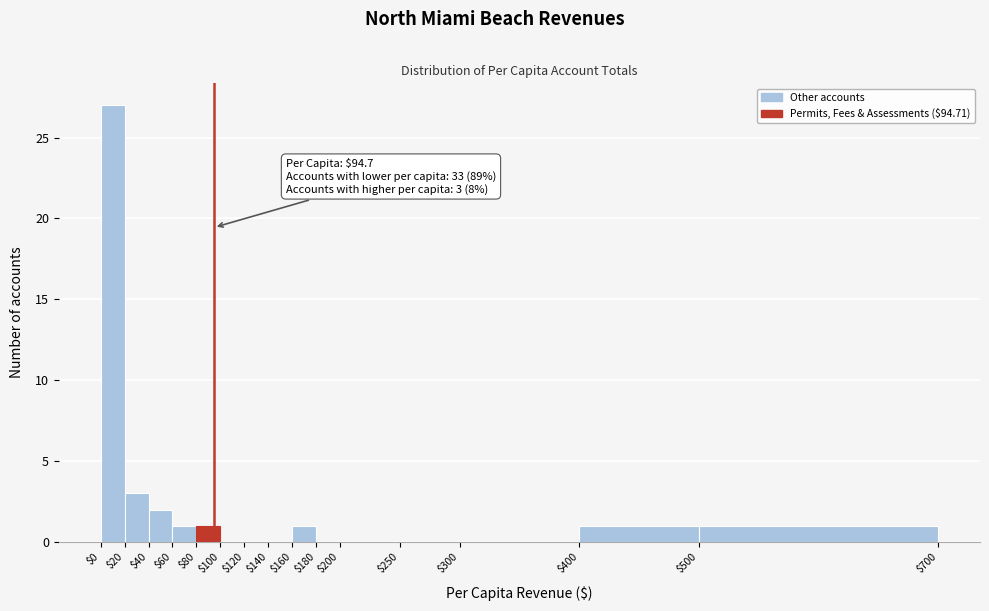

Which range on the x-axis has the tallest bar?

$0 to $20